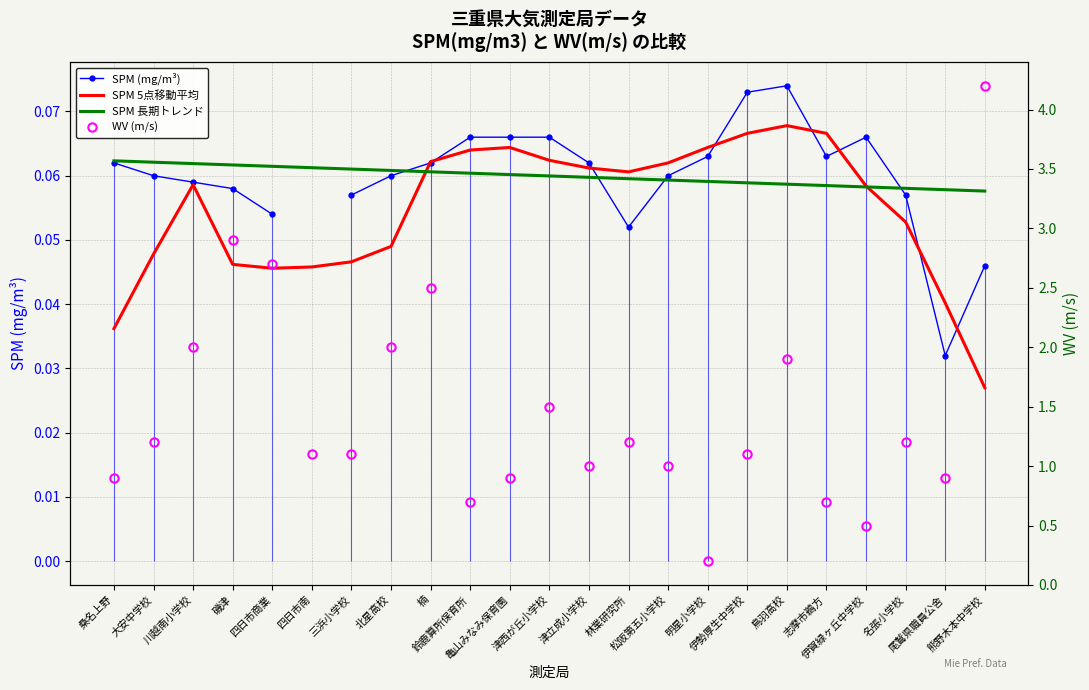

Which series has the widest spread of values?

WV (m/s)